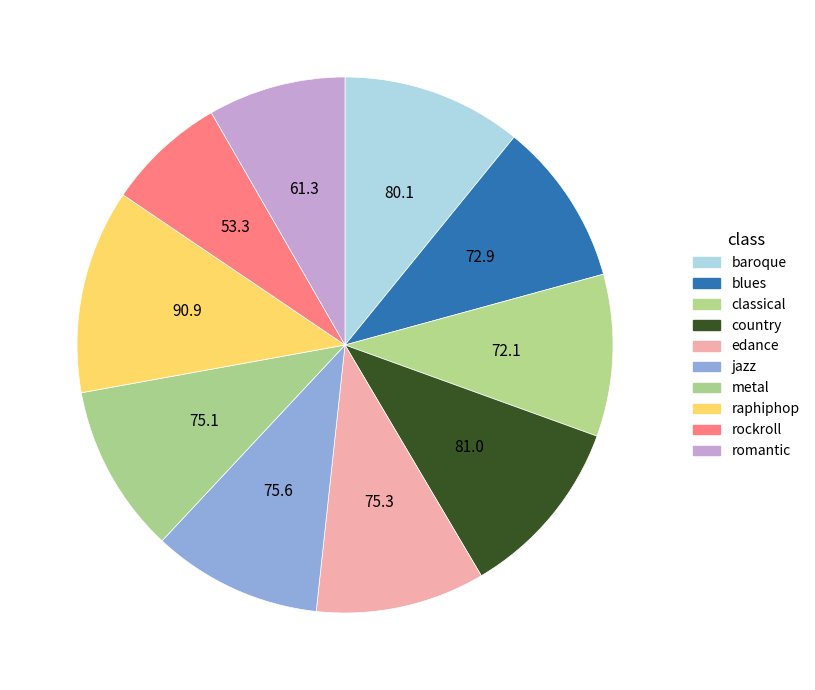

To the nearest percent, what is the difference between the largest and smallest slice percentages?

5%